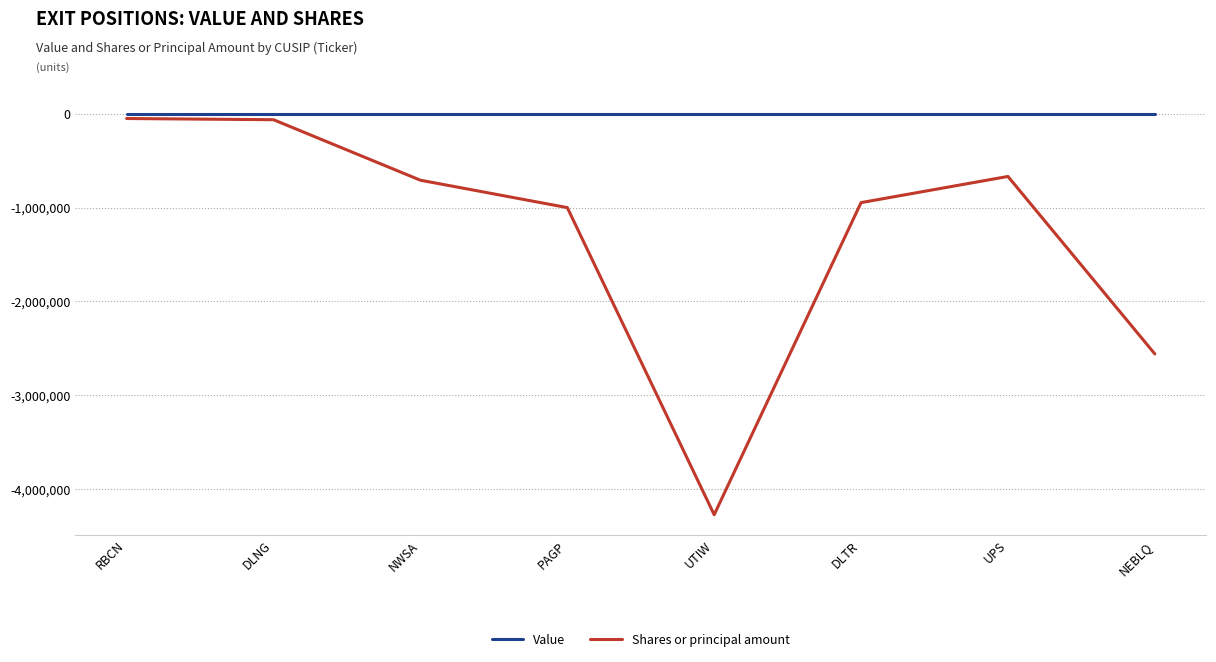

What are all the series names shown in the legend?

Value, Shares or principal amount